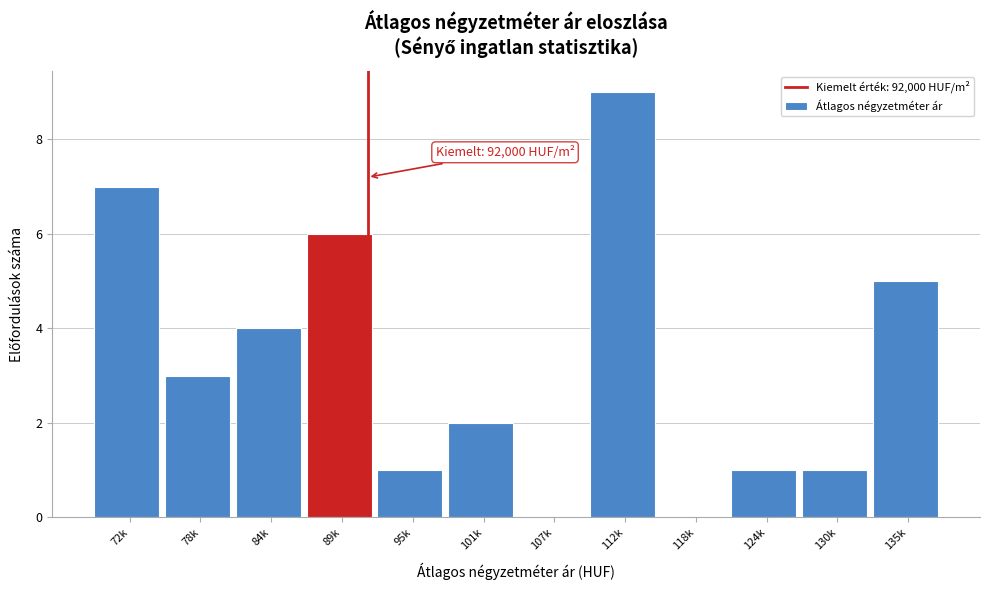

Reading left to right, transcribe all the data shown in this chart.

72k=7	78k=3	84k=4	89k=6	95k=1	101k=2	107k=0	112k=9	118k=0	124k=1	130k=1	135k=5